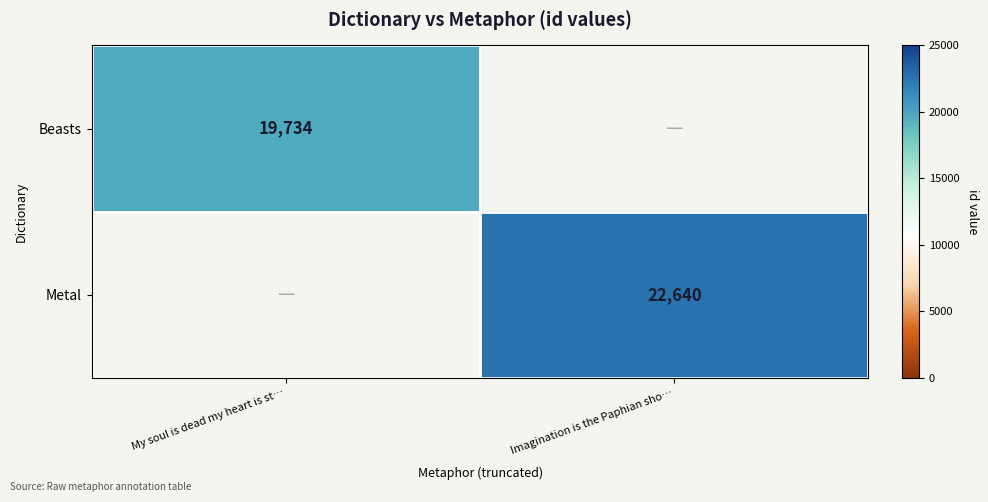

The Metal series shows 7183 at Imagination is the Paphian sho…. True or false?

False